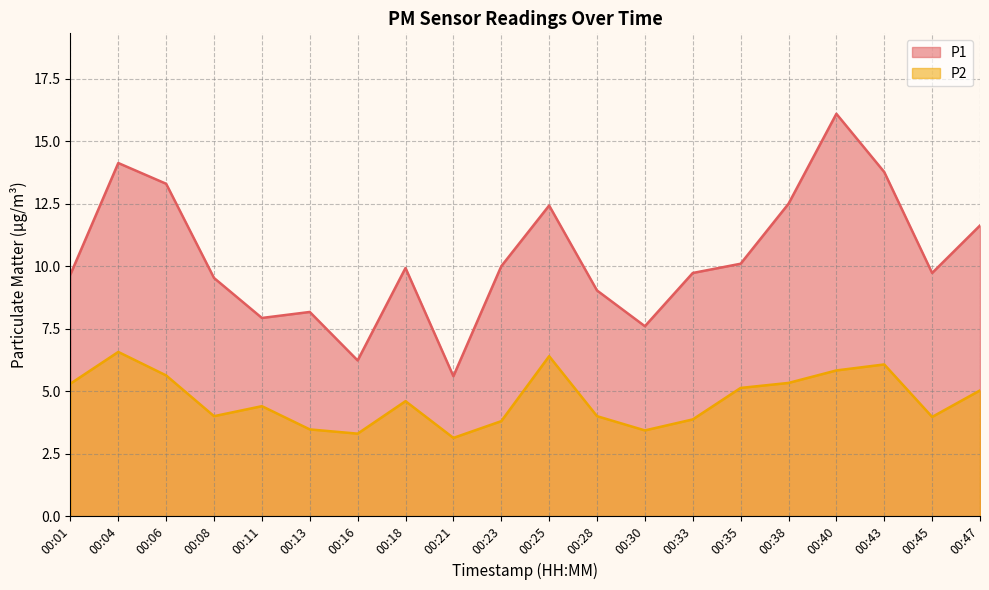

Rank the series by their maximum value, from highest to lowest.

P1, P2